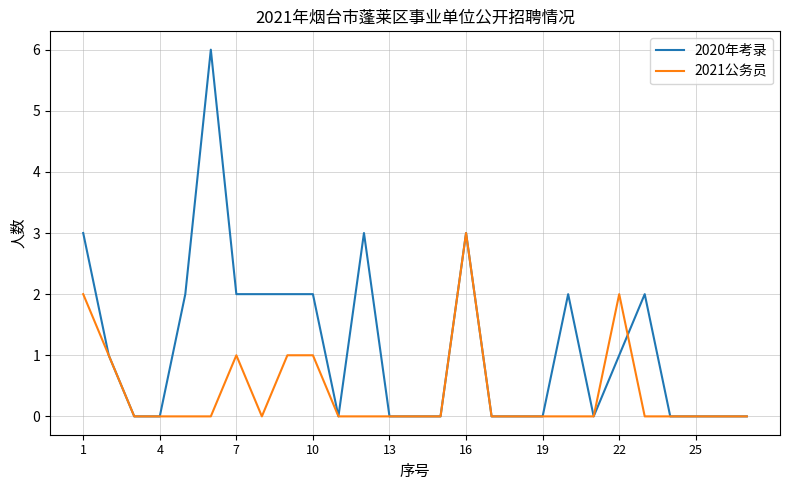

Which series has the largest total across all categories?

2020年考录